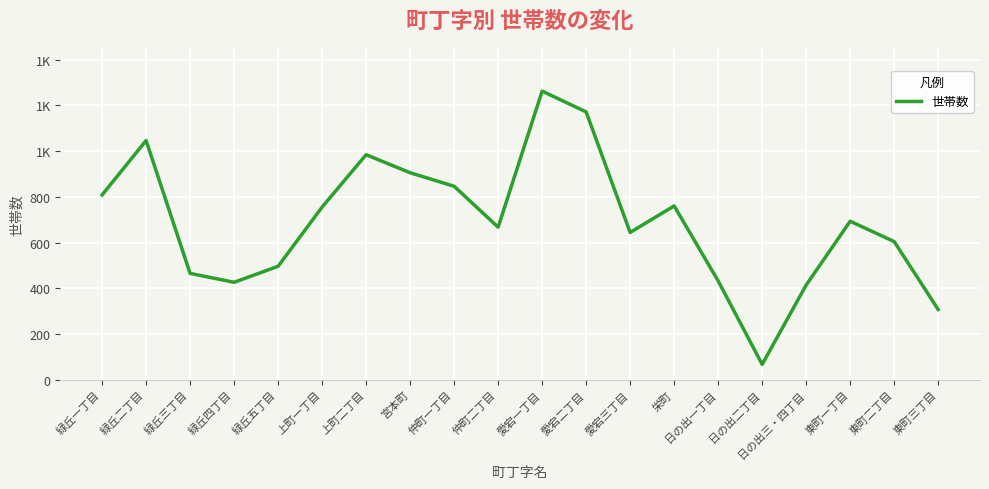

Is this an area chart (filled region under the line)?

No